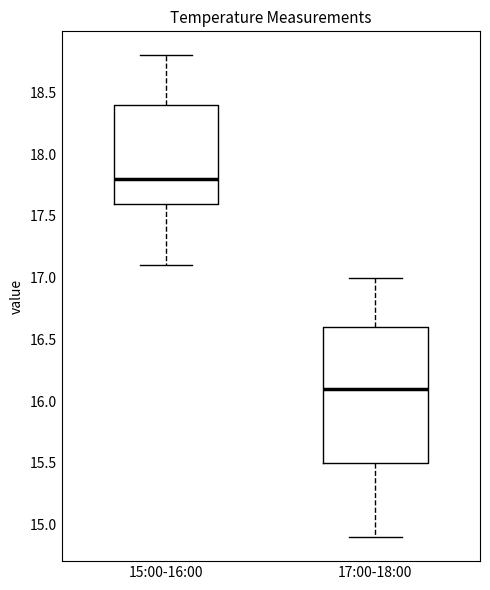

Where does the lower whisker of the box for 15:00-16:00 end on the y-axis? The values are not printed on the chart, so give them approximately, as read against the axis.

17.1